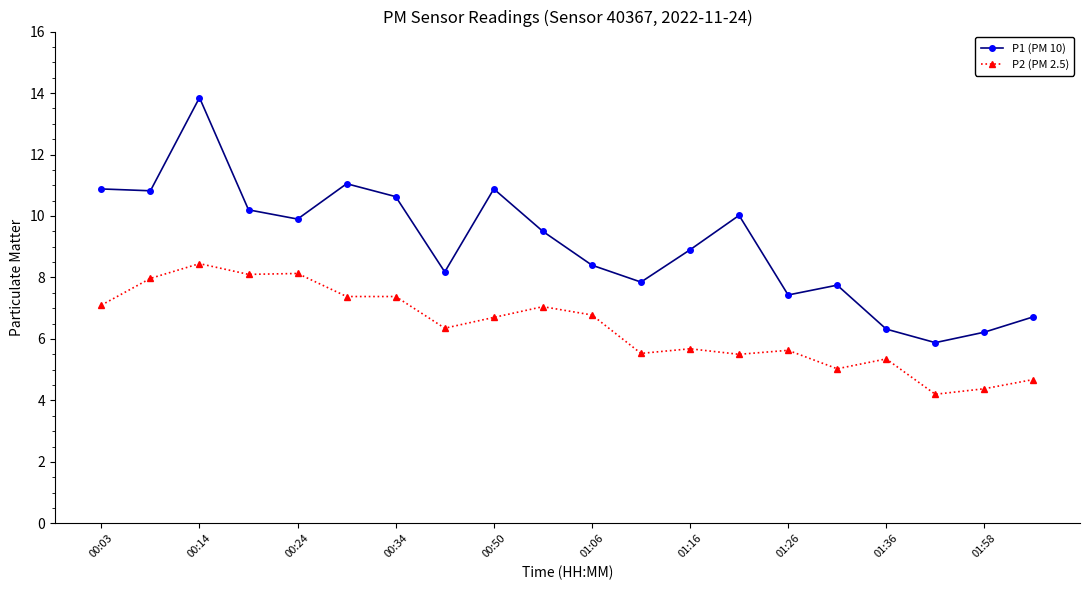

What is the average value of the P1 (PM 10) series?

9.1